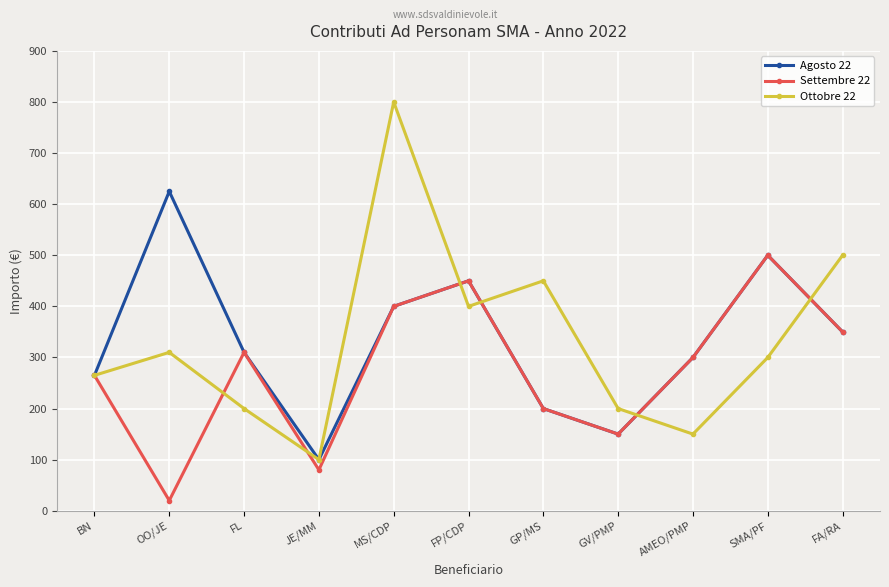

Which label corresponds to the largest value in the chart?

MS/CDP